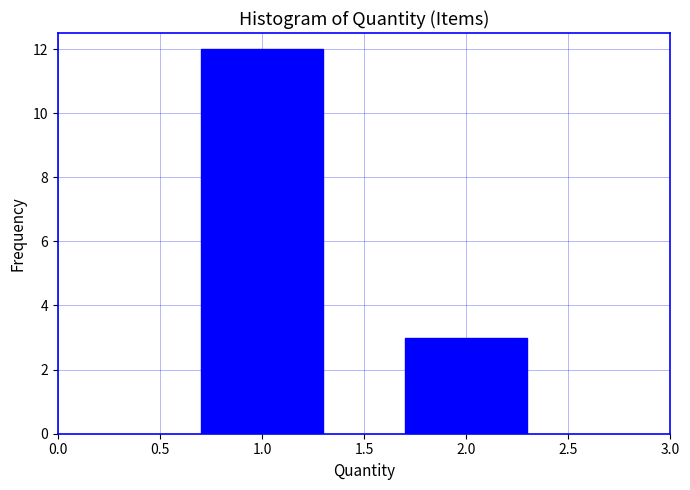

Reading right to left, transcribe all the data shown in this chart.

3	12